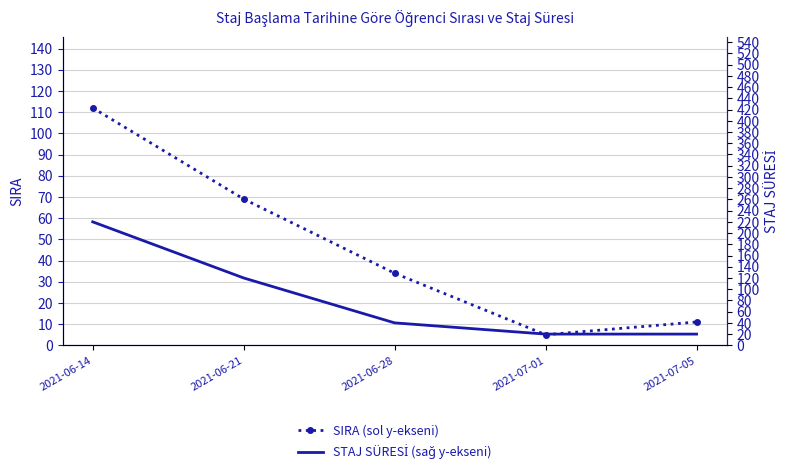

True or false: SIRA (sol y-ekseni) and STAJ SÜRESİ (sağ y-ekseni) cross at least once.

False